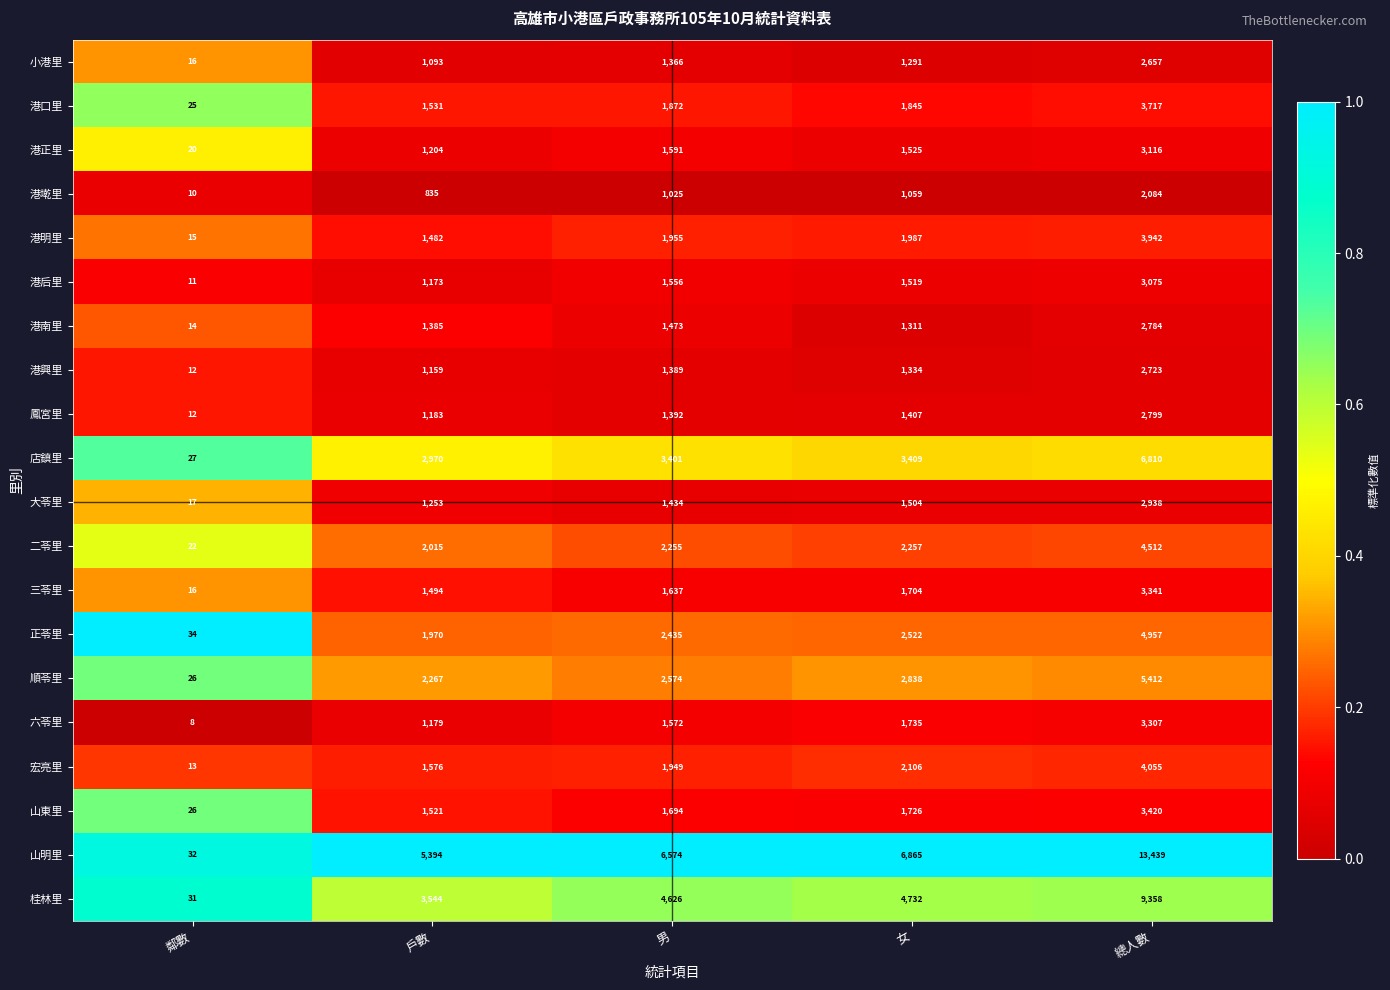

What is the approximate value of 港明里 at 女?

1987